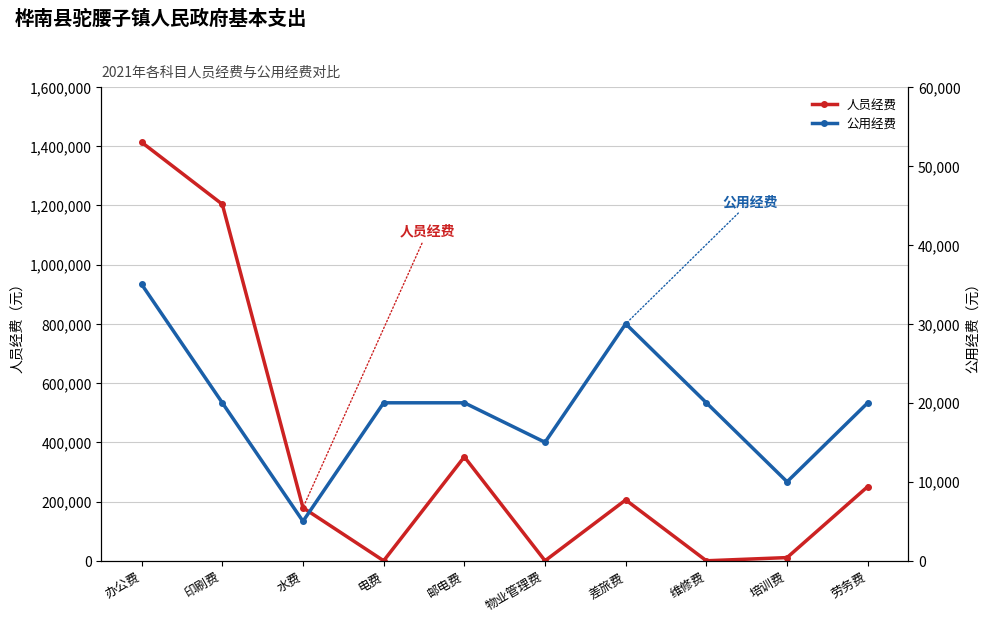

Is it true that 人员经费 equals 46954.3 at 水费?

False